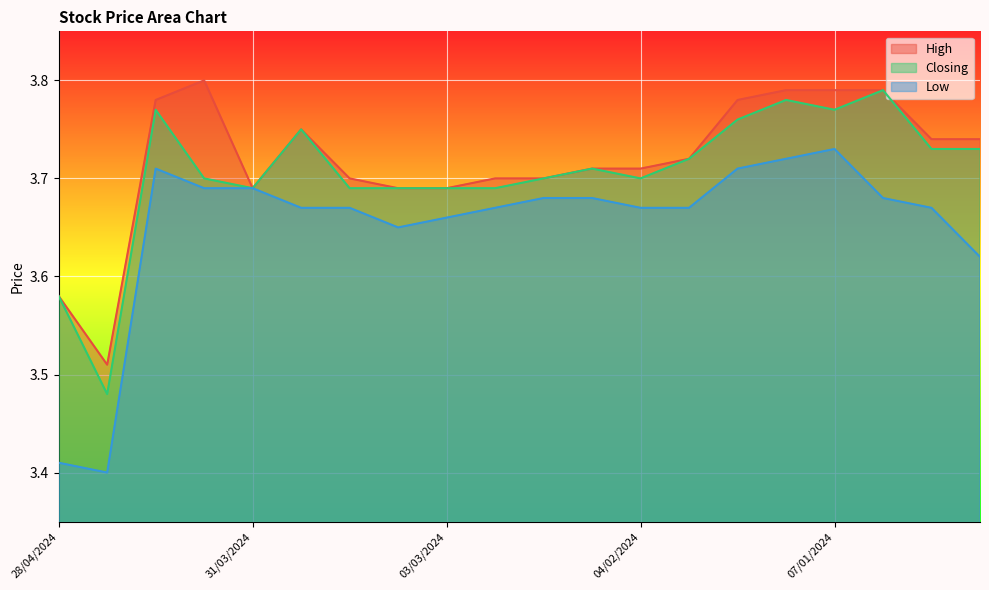

True or false: Low and High intersect in this chart.

False